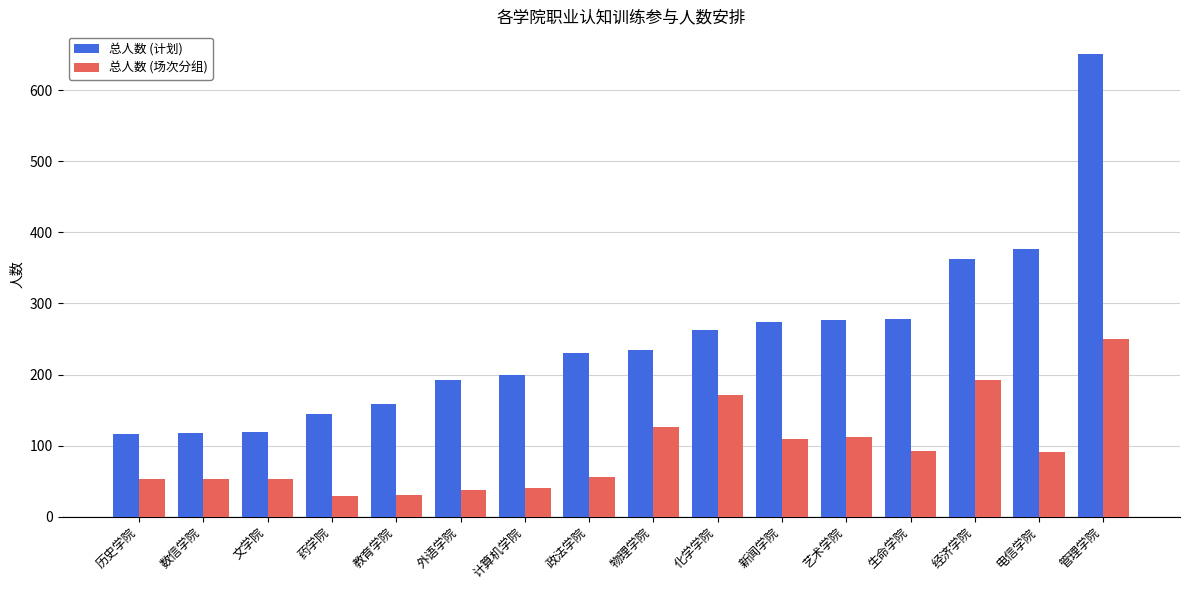

Is it true that 总人数 (计划) equals 192 at 外语学院?

True